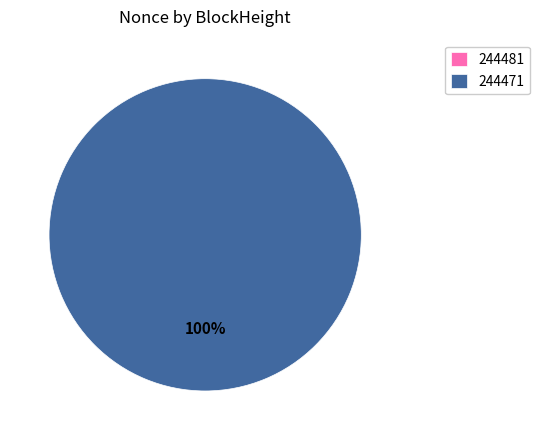

What is the change in value from 244481 to 244471?

+577